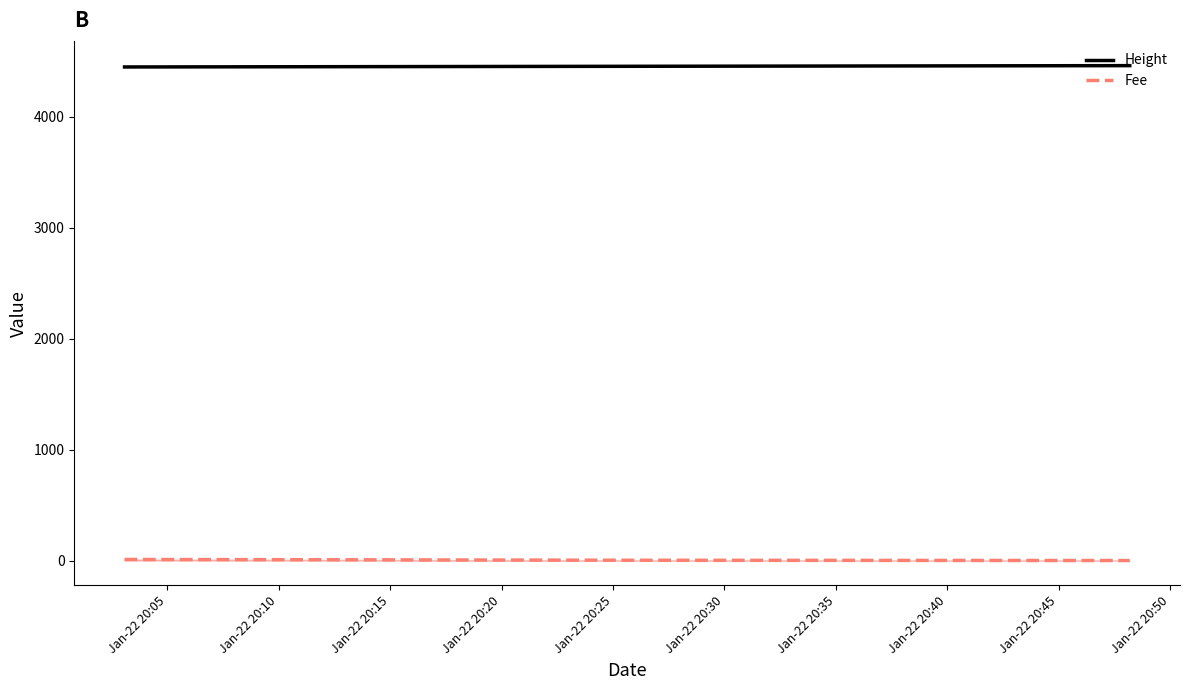

At how many categories does at least one series exceed 2629?

3